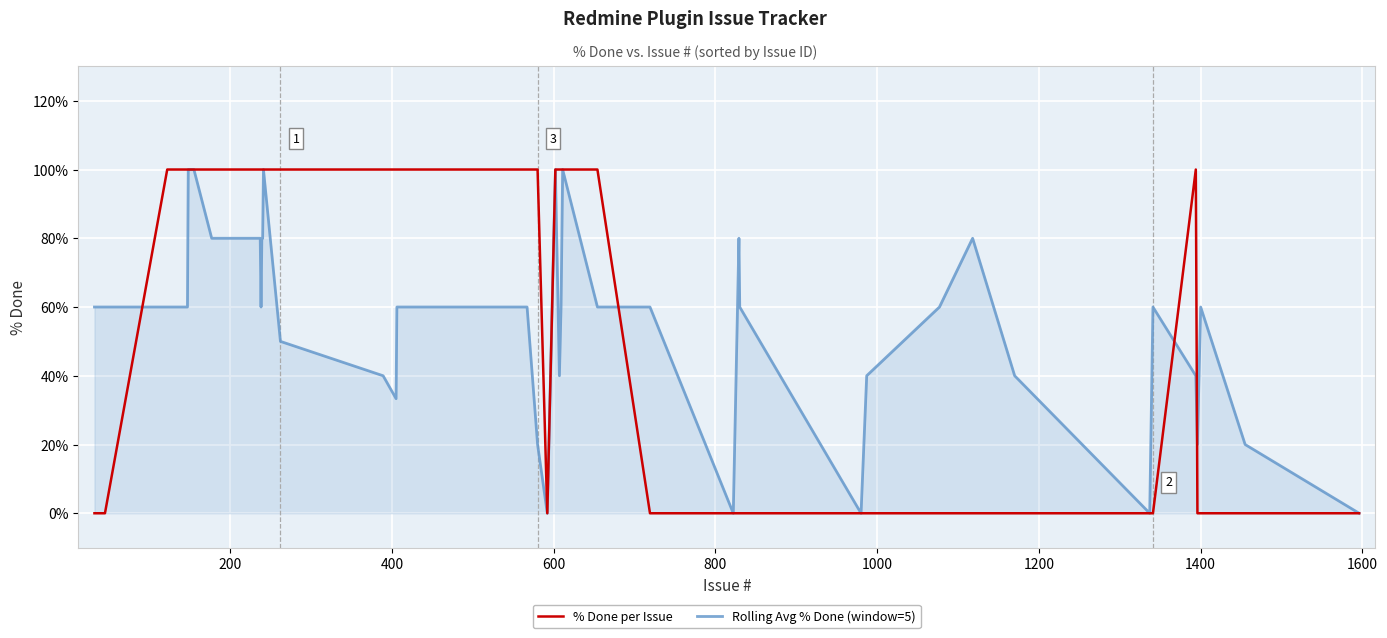

What is the highest value of the % Done per Issue series?

100.0